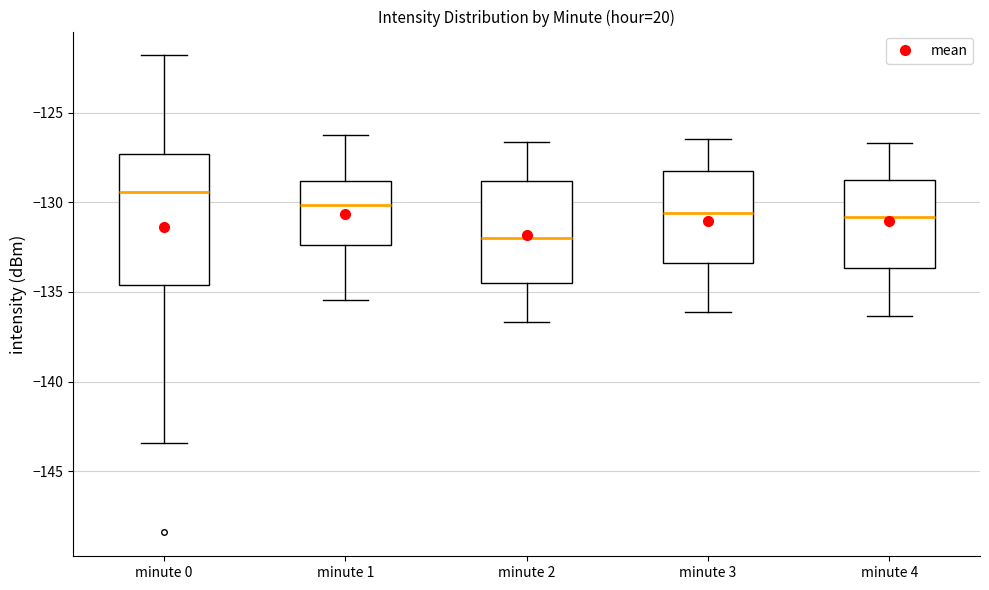

Which box has the lowest median line?

minute 2